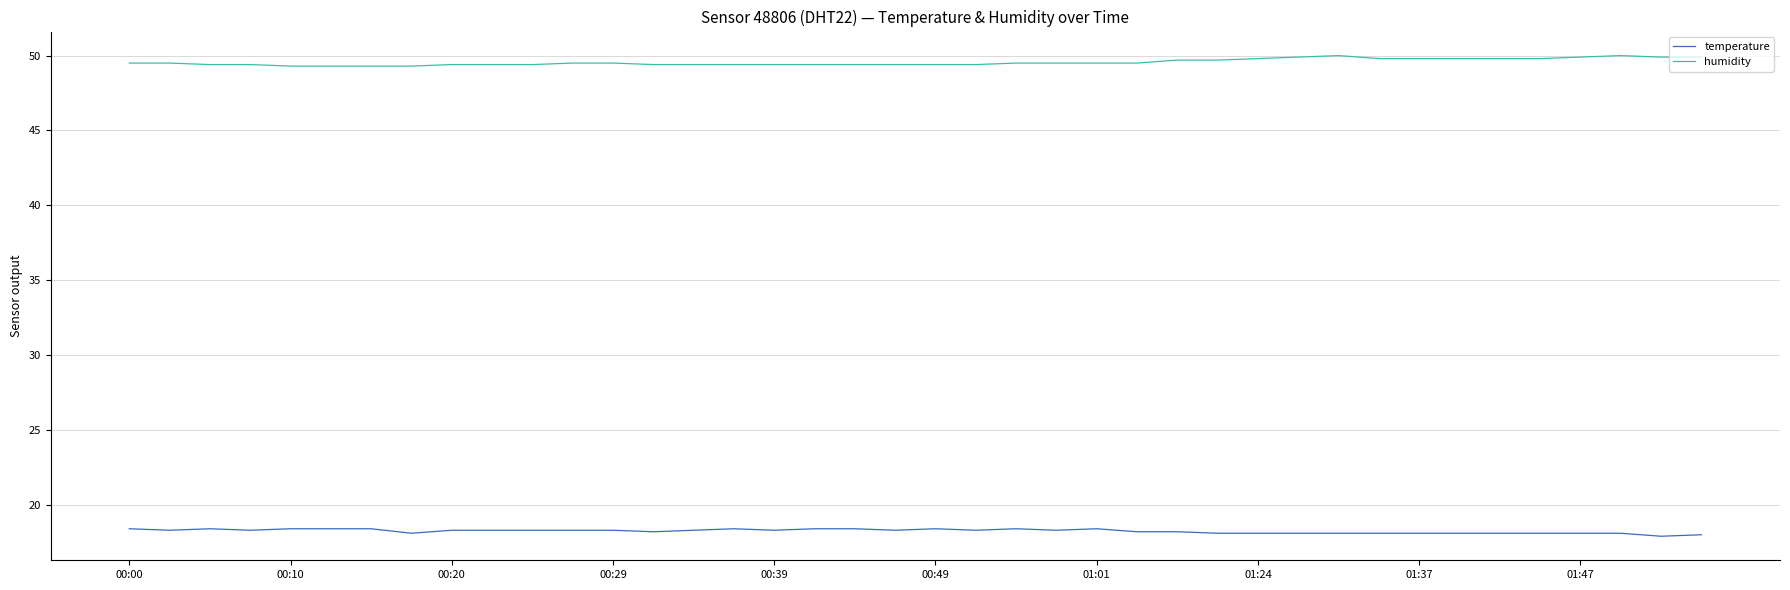

Which series has the largest total across all categories?

humidity